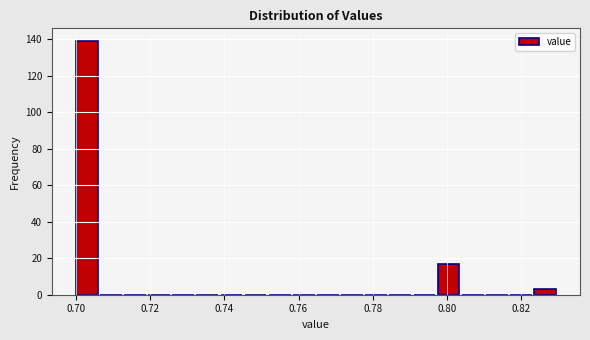

Around what value on the x-axis is the tallest bar? Give the approximate position of its centre, as read against the axis.

0.702